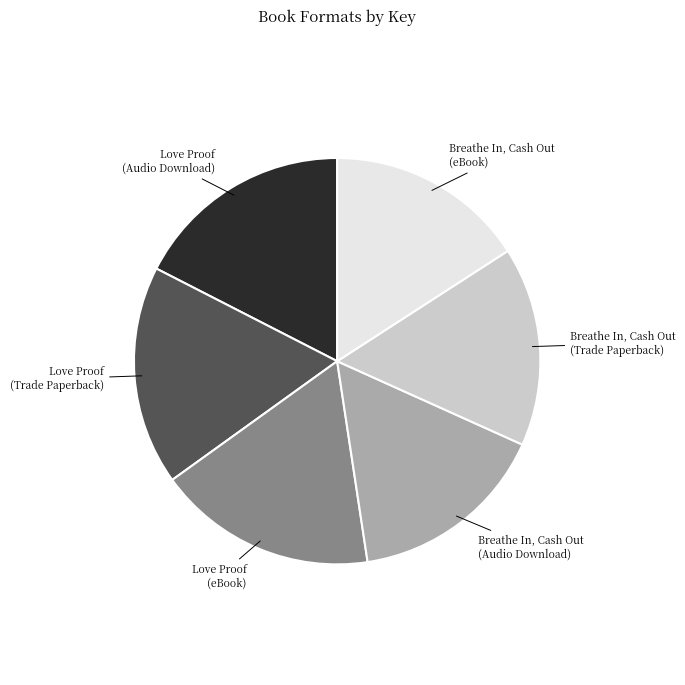

Is there any slice that represents more than half of the pie?

No